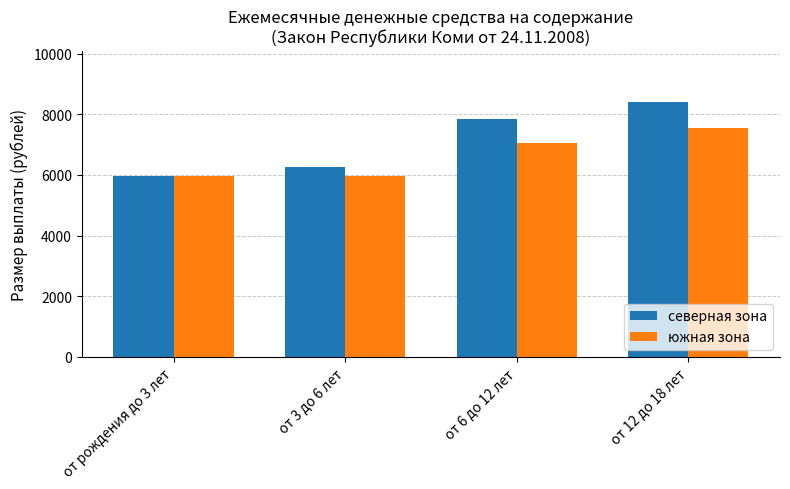

How many groups of bars are there?

4